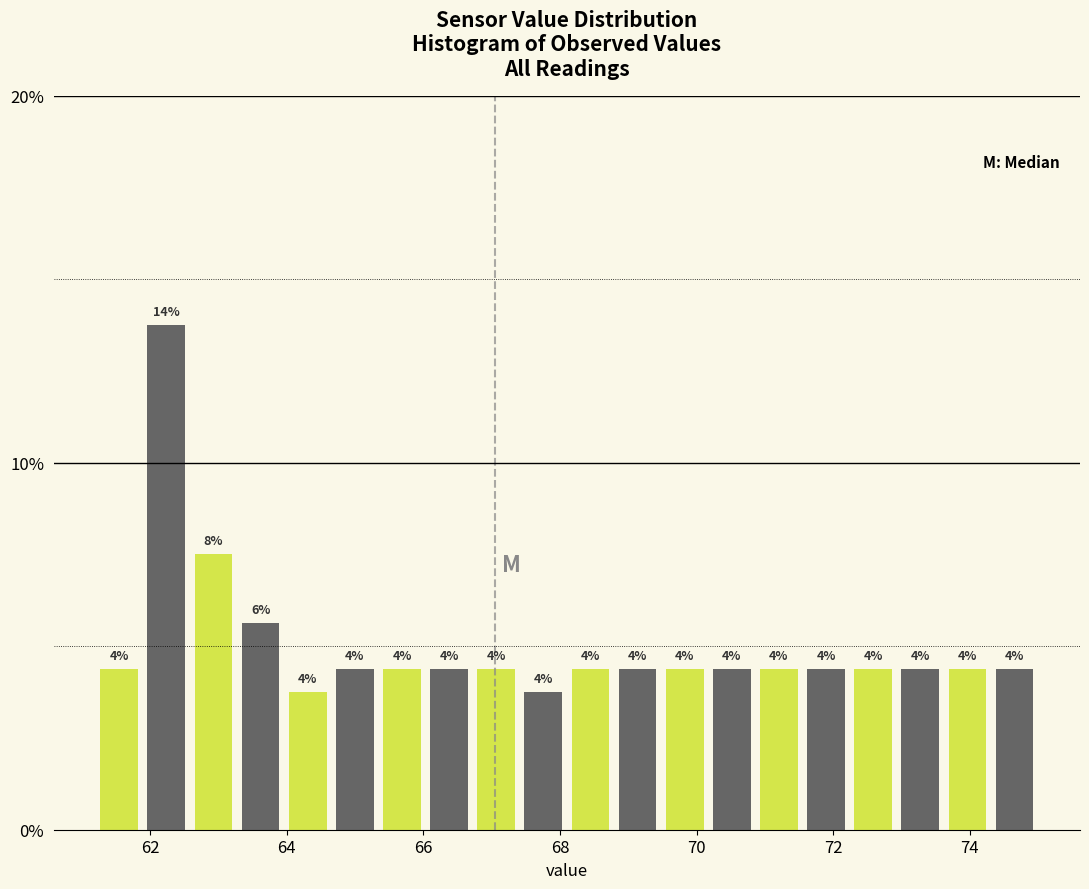

Read against the x-axis, roughly where is the centre of the tallest bar?

62.2